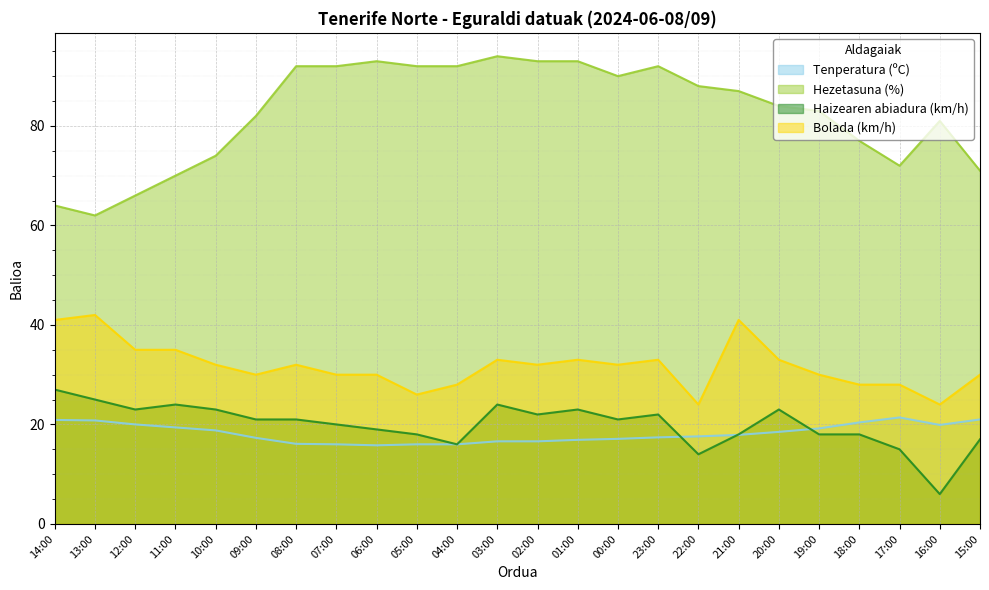

The Hezetasuna (%) series shows 161.9 at 04:00. True or false?

False